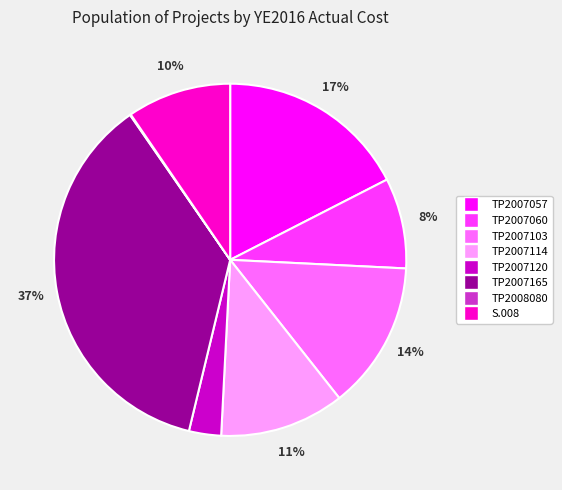

To the nearest percent, what is the difference between the largest and smallest slice percentages?

37%